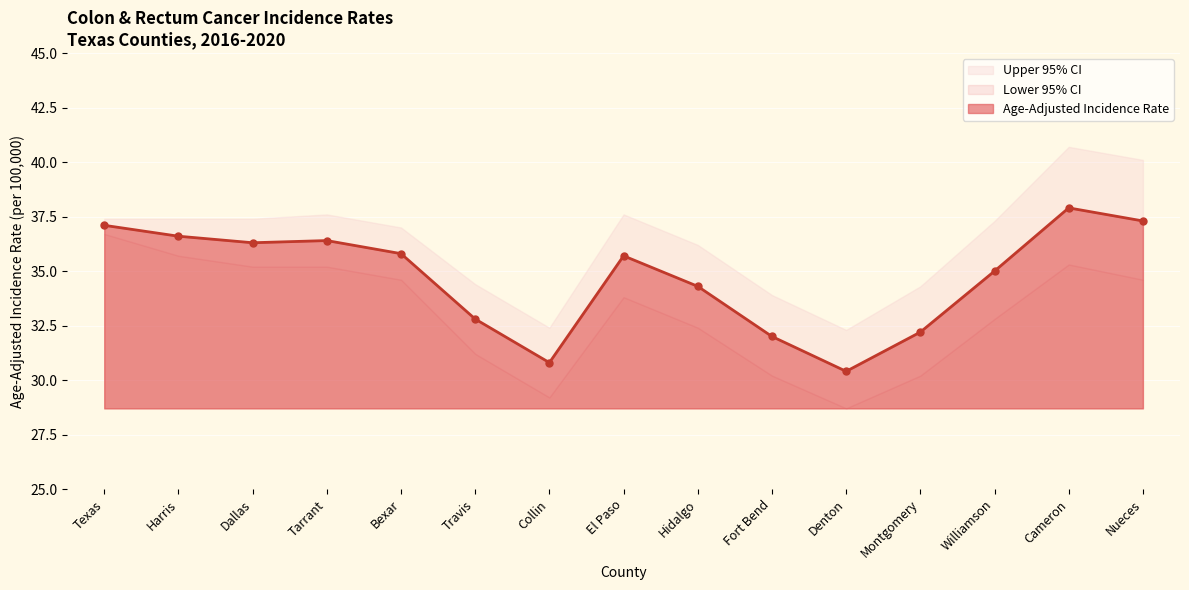

Which series has the widest spread of values?

Upper 95% CI